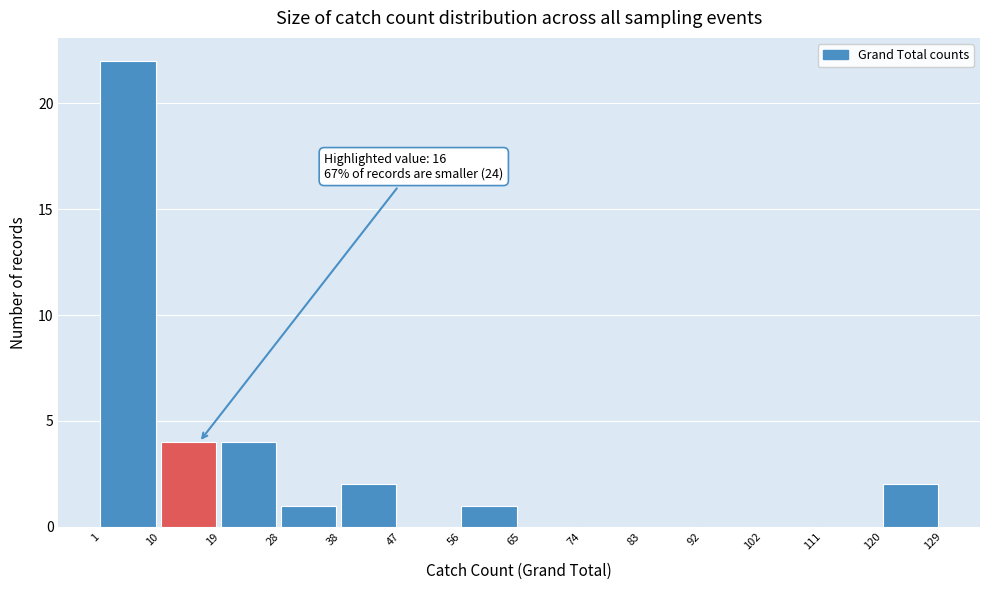

Over which range of the x-axis is the bar tallest?

1 to 10